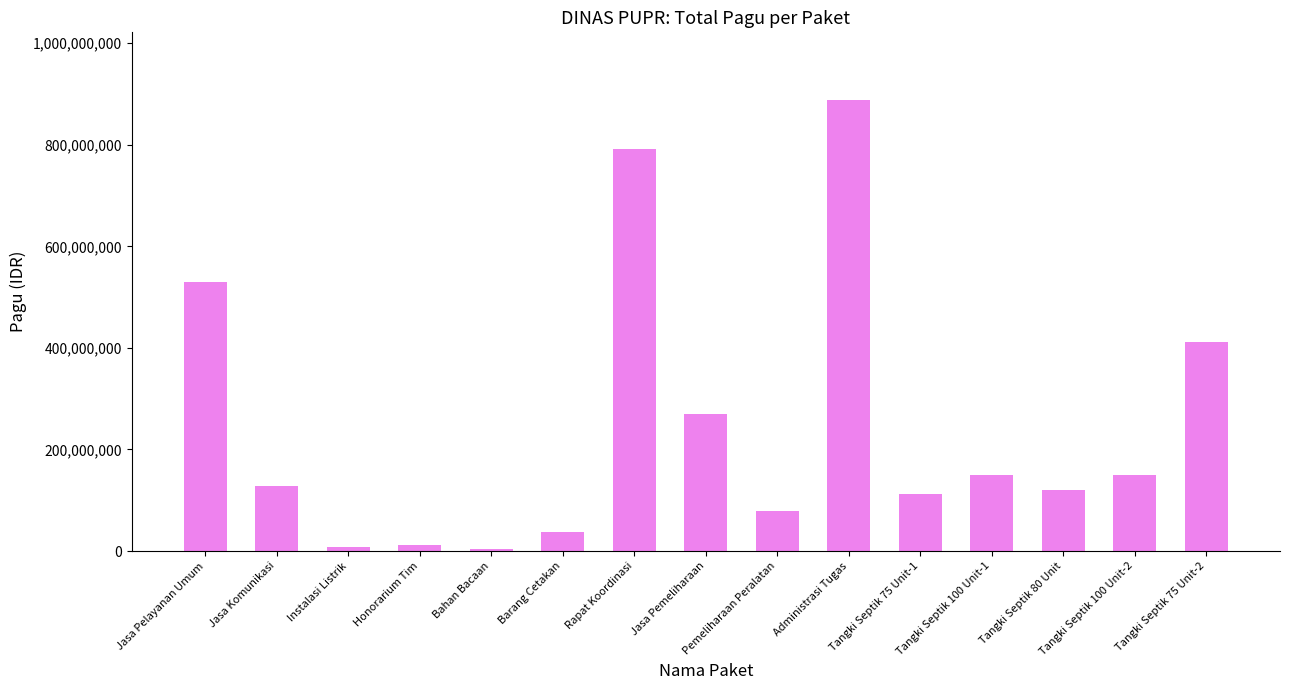

Is it true that the value at Jasa Komunikasi is 71412857?

False